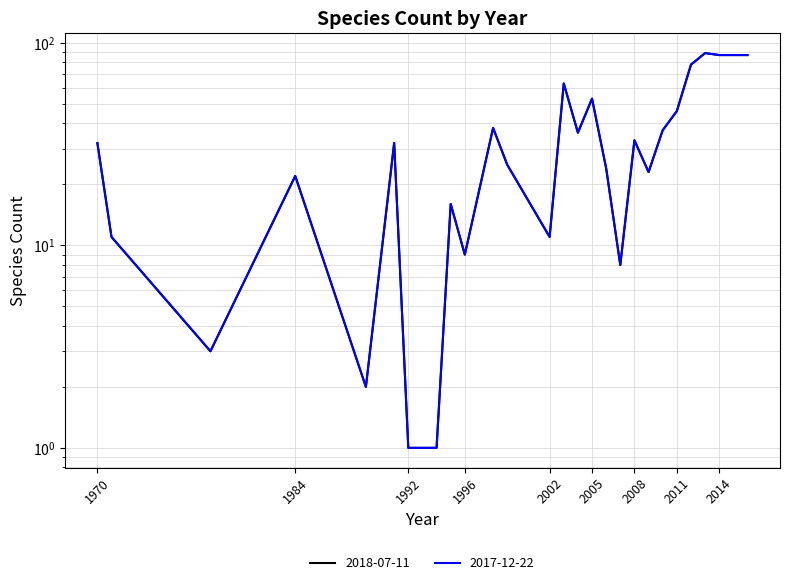

Which category has the highest value in the 2017-12-22 series?

2013